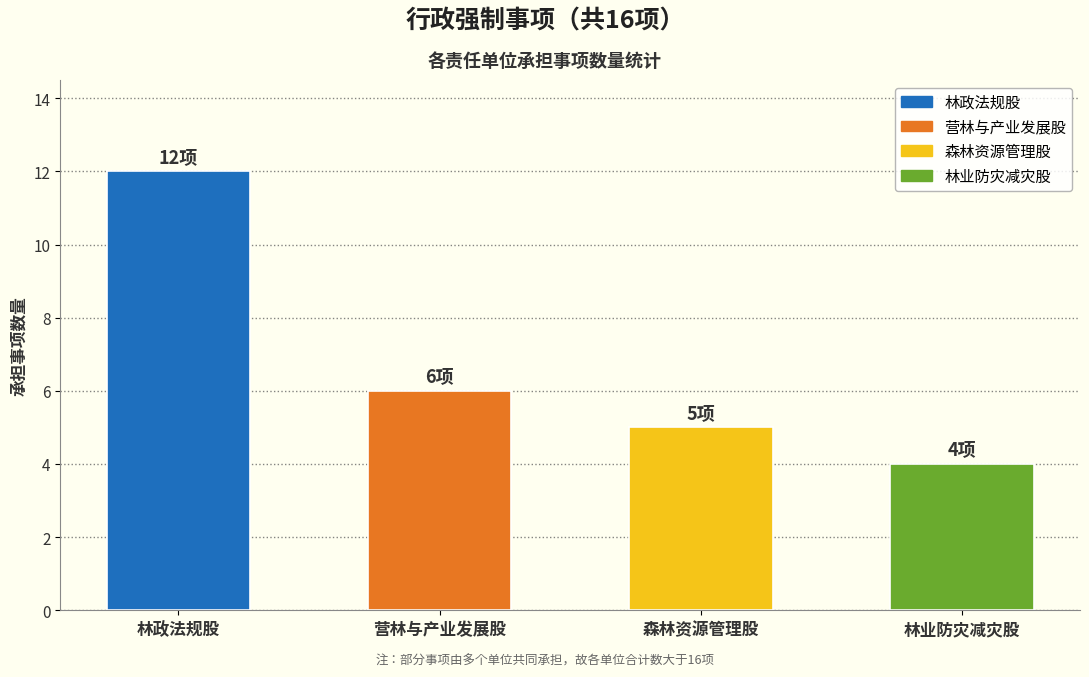

Which category has the lowest value across all series?

林业防灾减灾股